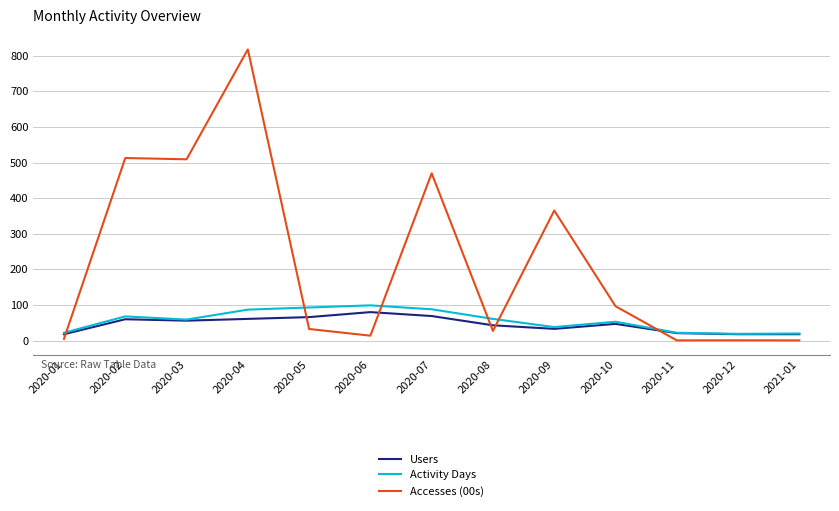

What is the difference between the maximum and minimum values in the Users series?

62.0